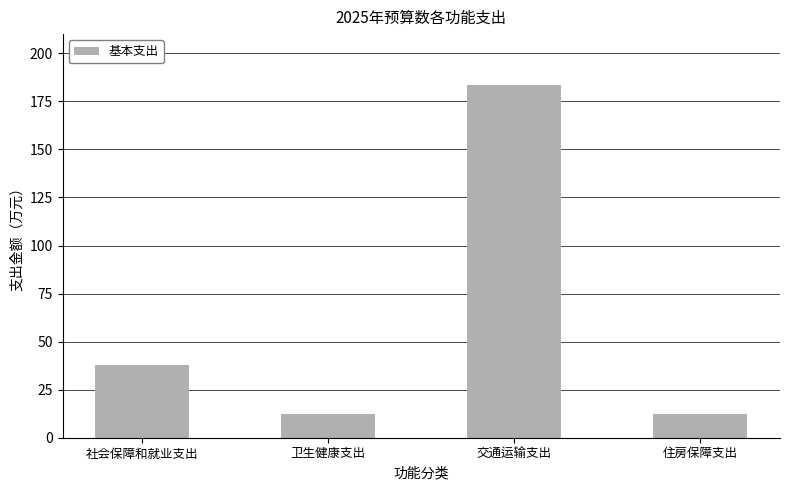

How many values are below 37?

2